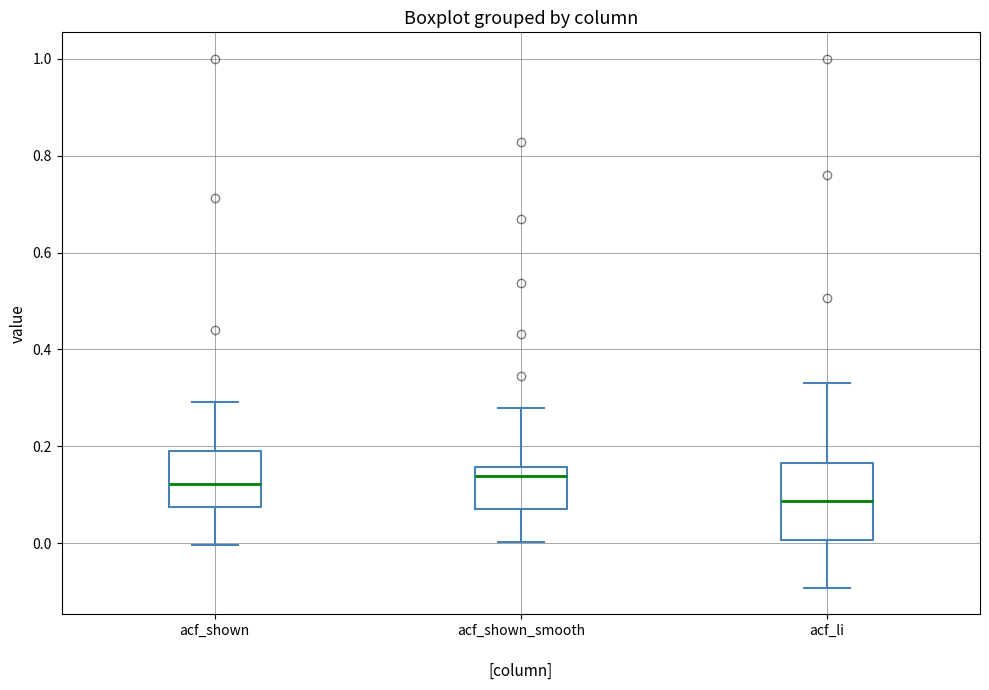

Which box is the tallest, from its lower edge to its upper edge?

acf_li